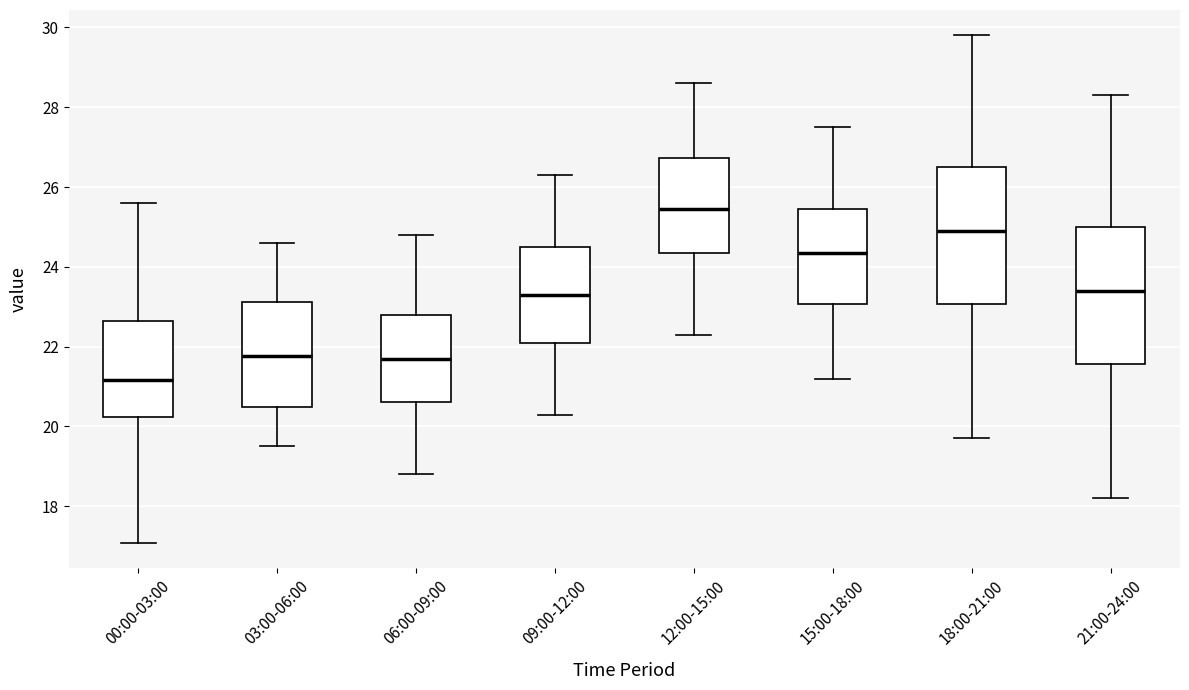

Reading left to right, read every box against the y-axis: the position of its median line, the range the box covers, and the ends of its whiskers. The values are not printed on the chart, so give them approximately, as read against the axis.

00:00-03:00: median 21.2, box 20.2 to 22.6, whiskers 17.0 to 25.6
03:00-06:00: median 21.8, box 20.6 to 23.2, whiskers 19.6 to 24.6
06:00-09:00: median 21.8, box 20.6 to 22.8, whiskers 18.8 to 24.8
09:00-12:00: median 23.4, box 22.2 to 24.6, whiskers 20.4 to 26.4
12:00-15:00: median 25.4, box 24.4 to 26.8, whiskers 22.4 to 28.6
15:00-18:00: median 24.4, box 23.0 to 25.4, whiskers 21.2 to 27.6
18:00-21:00: median 25.0, box 23.0 to 26.6, whiskers 19.8 to 29.8
21:00-24:00: median 23.4, box 21.6 to 25.0, whiskers 18.2 to 28.4